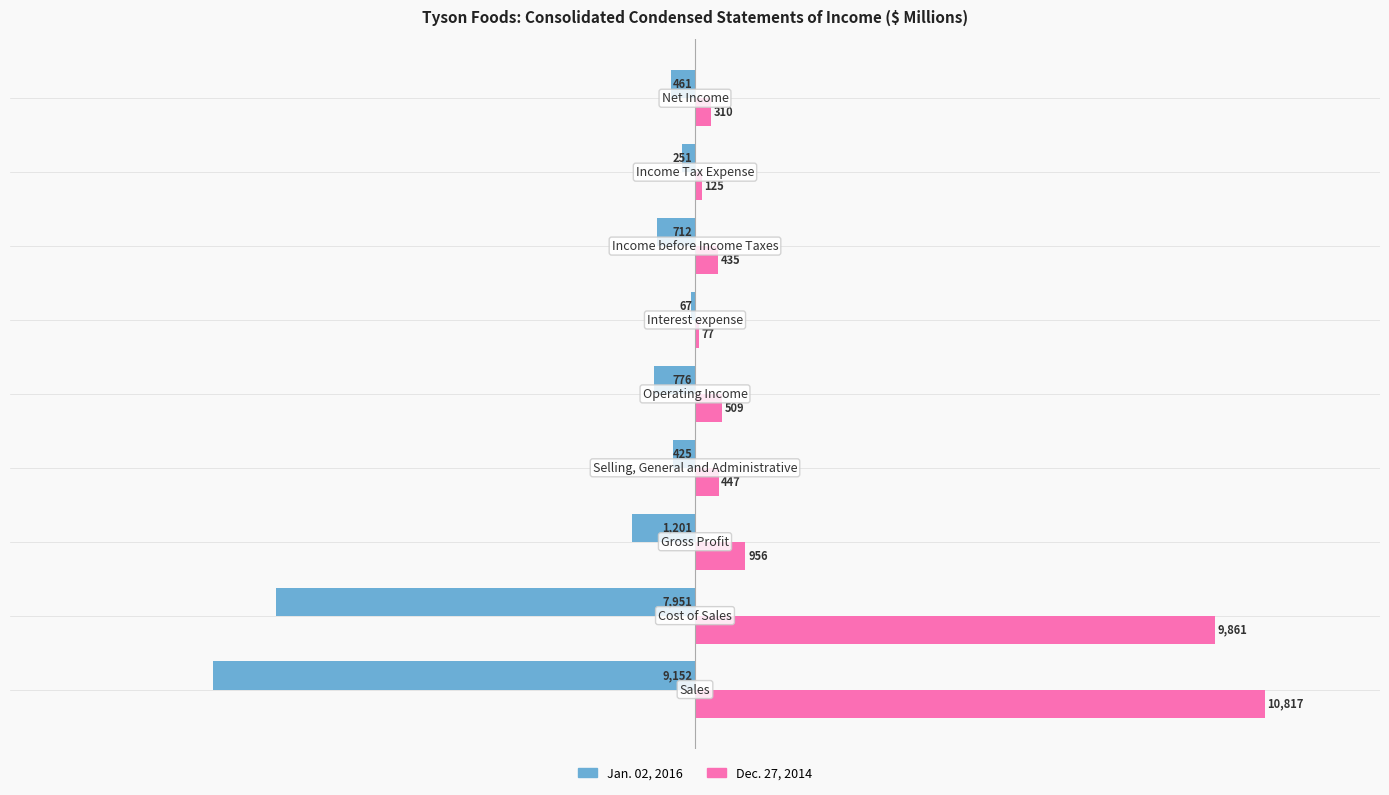

Which series has the largest total across all categories?

Dec. 27, 2014